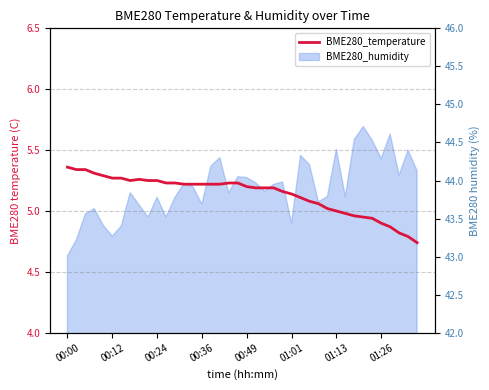

What is the difference between the values at 18 and 27?

0.2